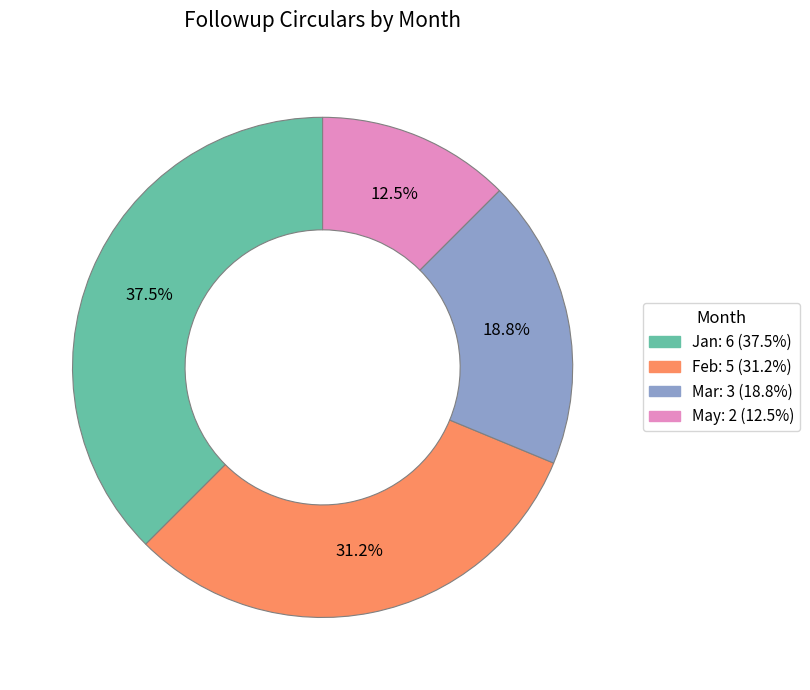

Is there a majority slice in this chart?

No